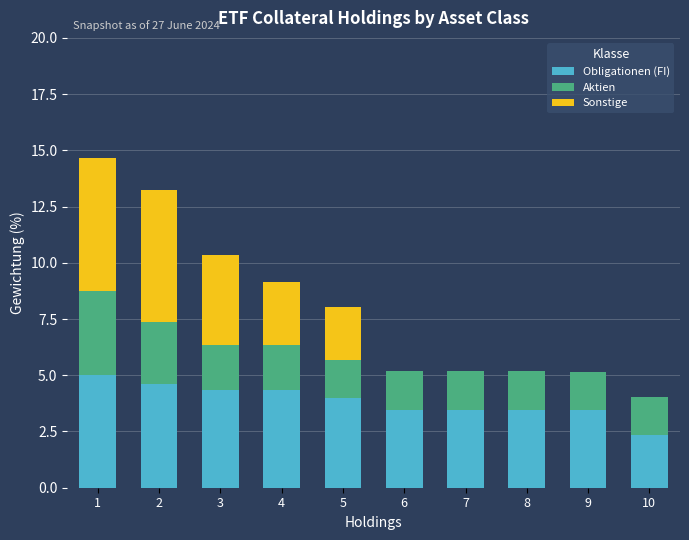

What is the maximum value for Obligationen (FI)?

5.0